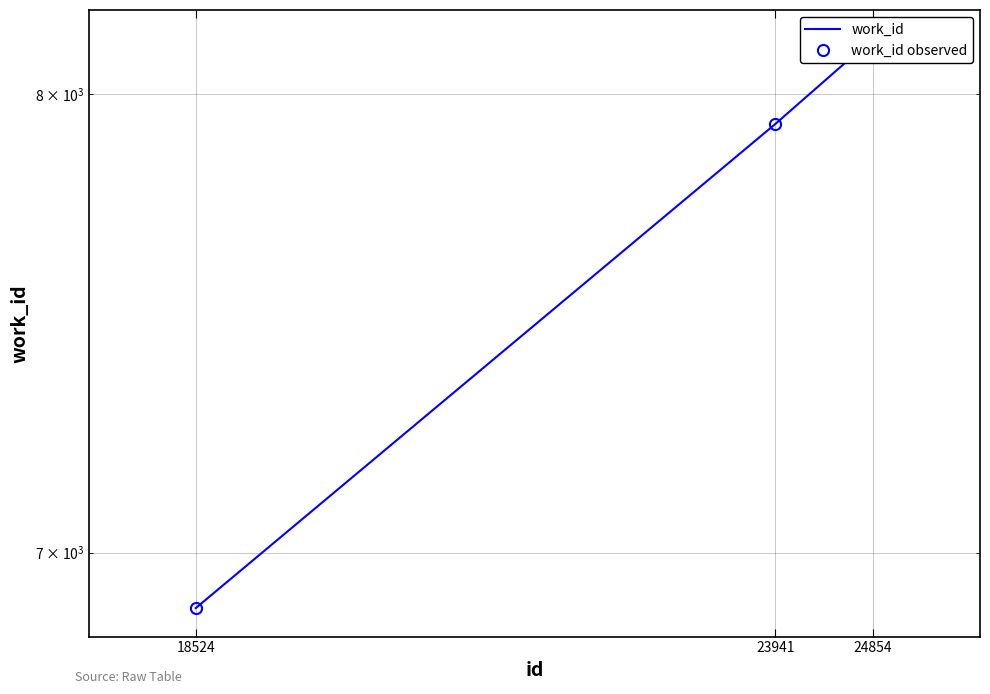

Where is work_id nearest to the value 7509?

23941